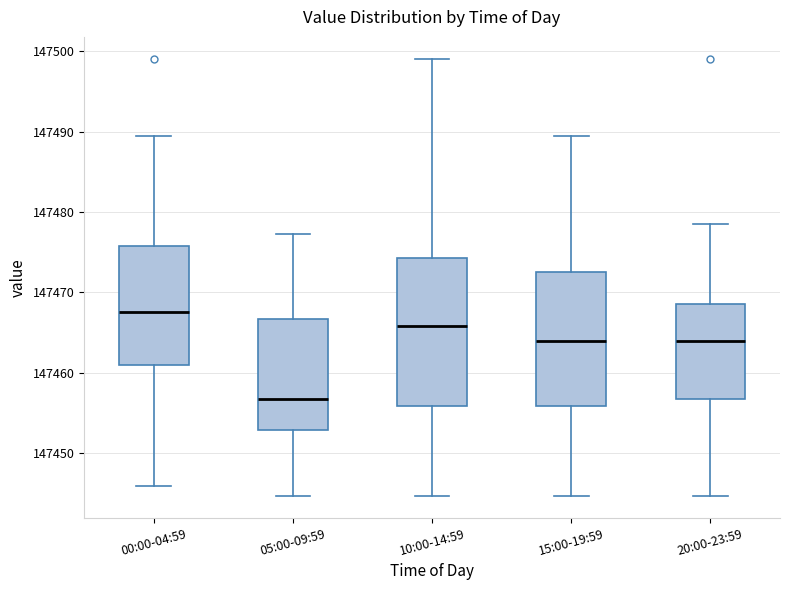

Which box is the tallest, from its lower edge to its upper edge?

10:00-14:59